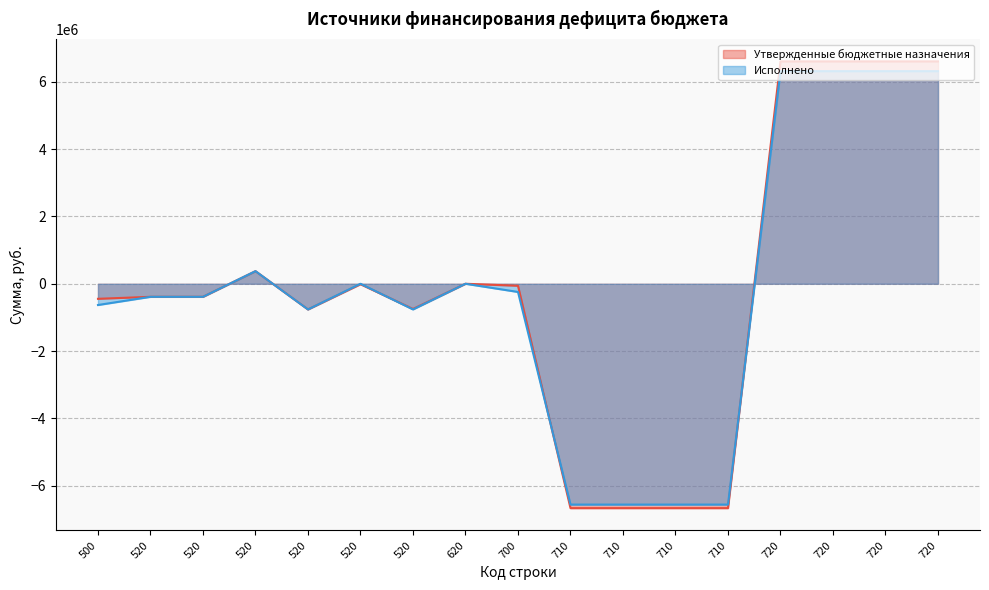

True or false: Исполнено has a value of -6563985.7 at 710.

True